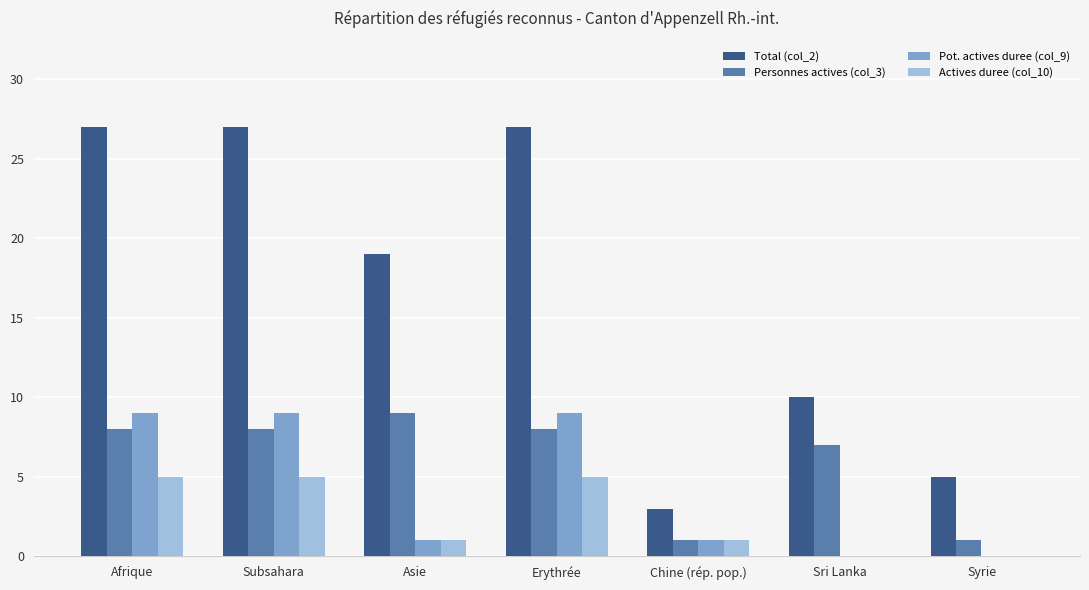

What is the total value across all series at Chine (rép. pop.)?

6